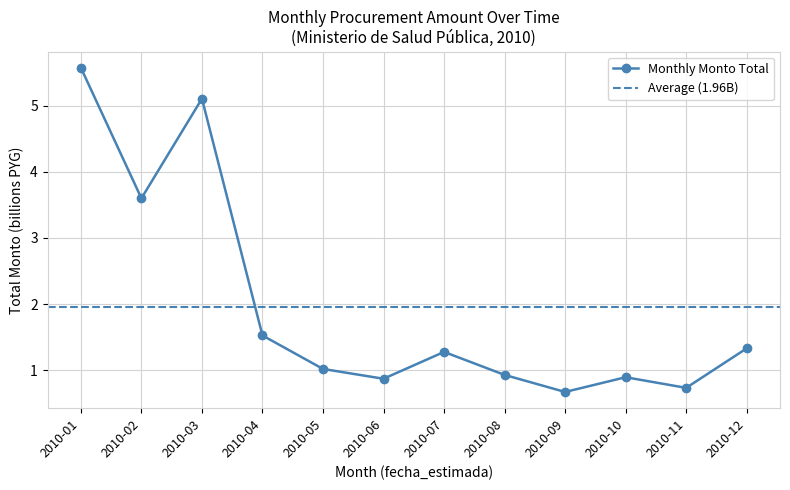

True or false: Monthly Monto Total has a value of 3.6 at 2010-02.

True